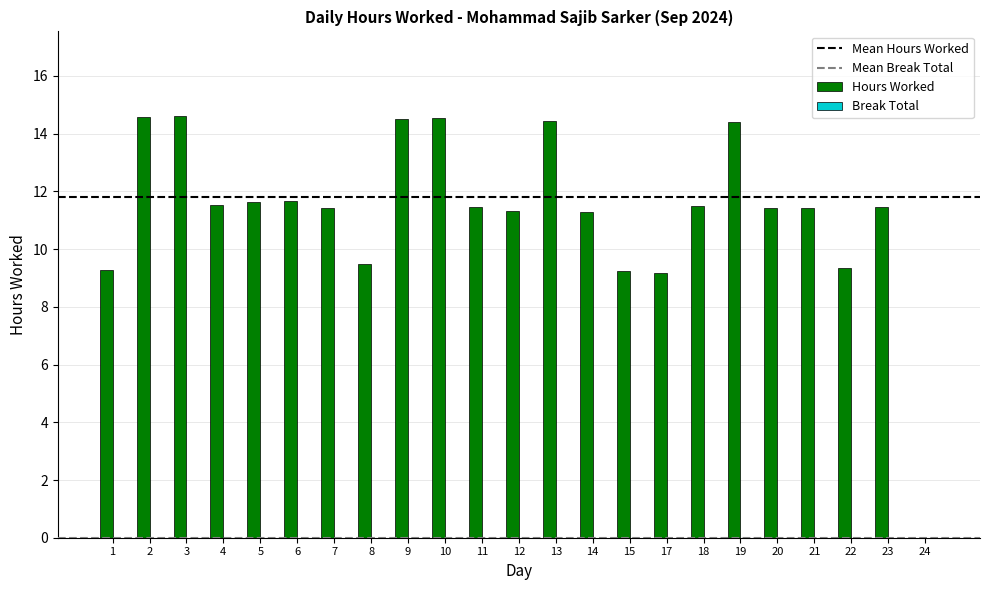

The chart shows a value of 11.4 at 21. True or false?

True